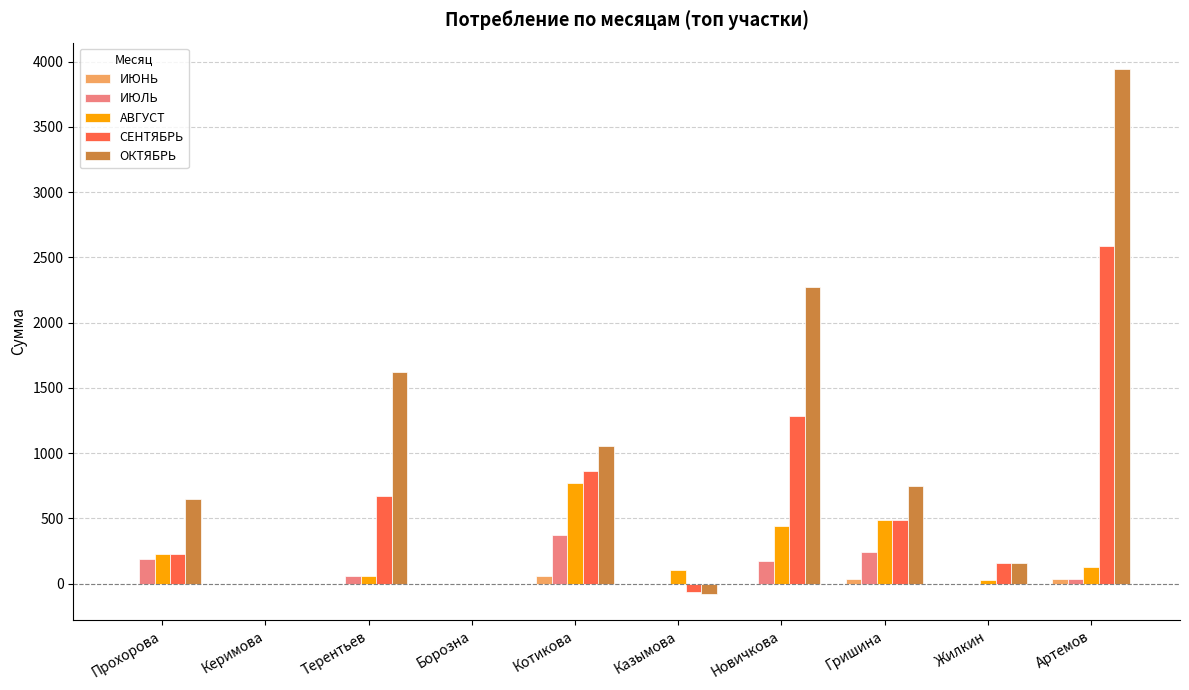

Which series changed the most between Прохорова and Новичкова?

ОКТЯБРЬ